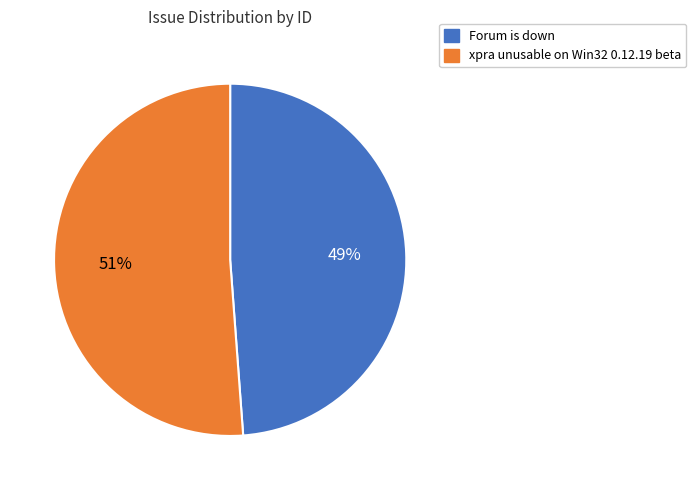

What is the smallest slice in the pie chart?

Forum is down